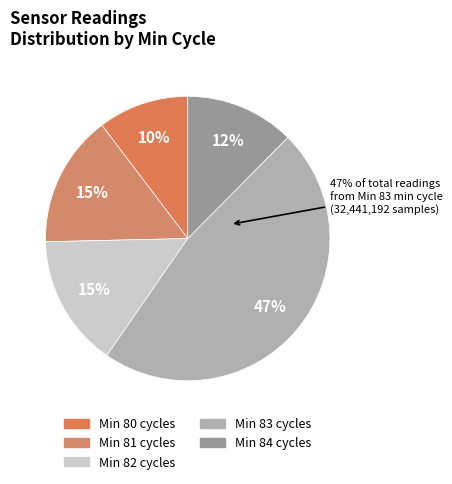

True or false: 83 accounts for 17% of the total.

False